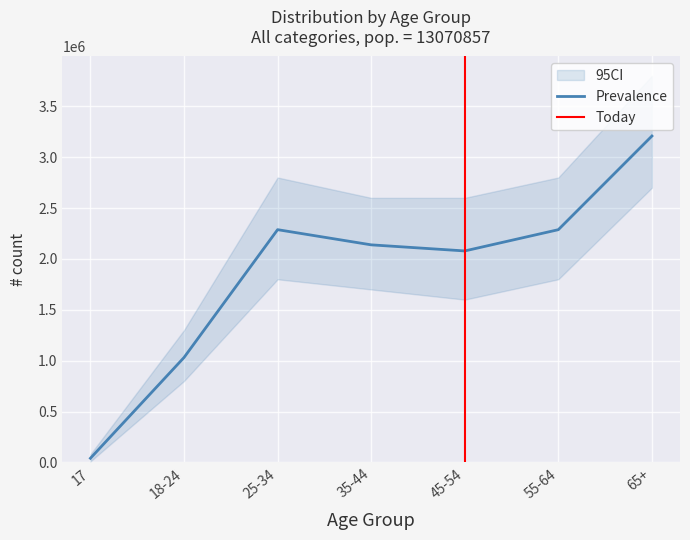

True or false: count - all has more than 1 interior local peaks.

False